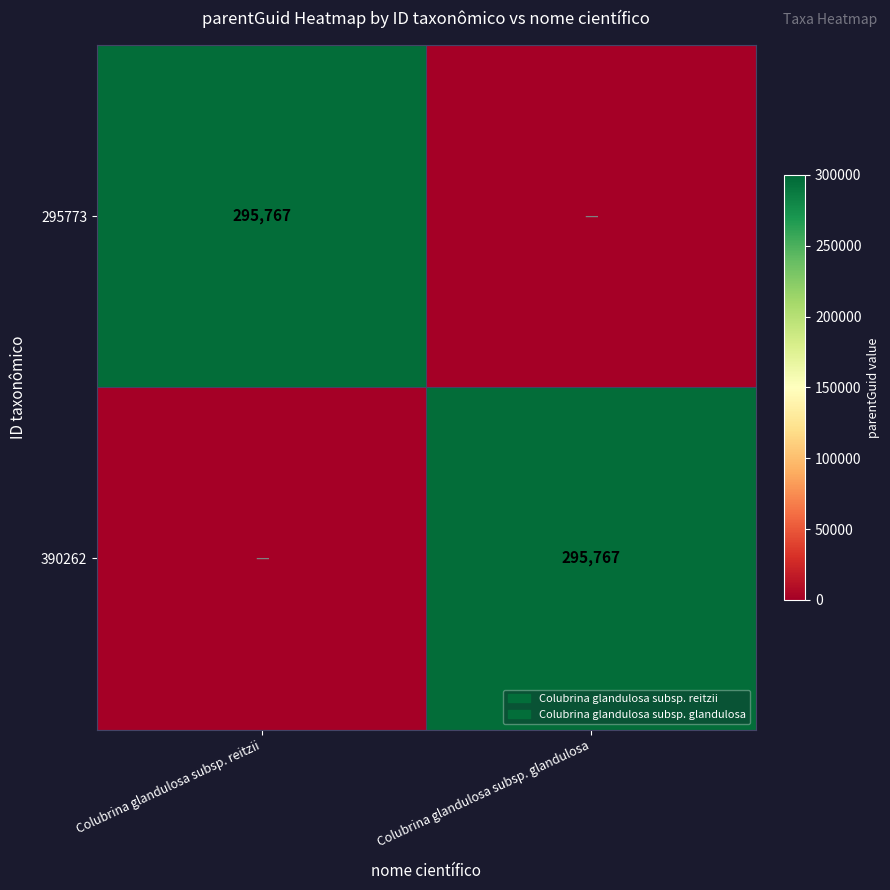

How many series are shown in this chart?

2